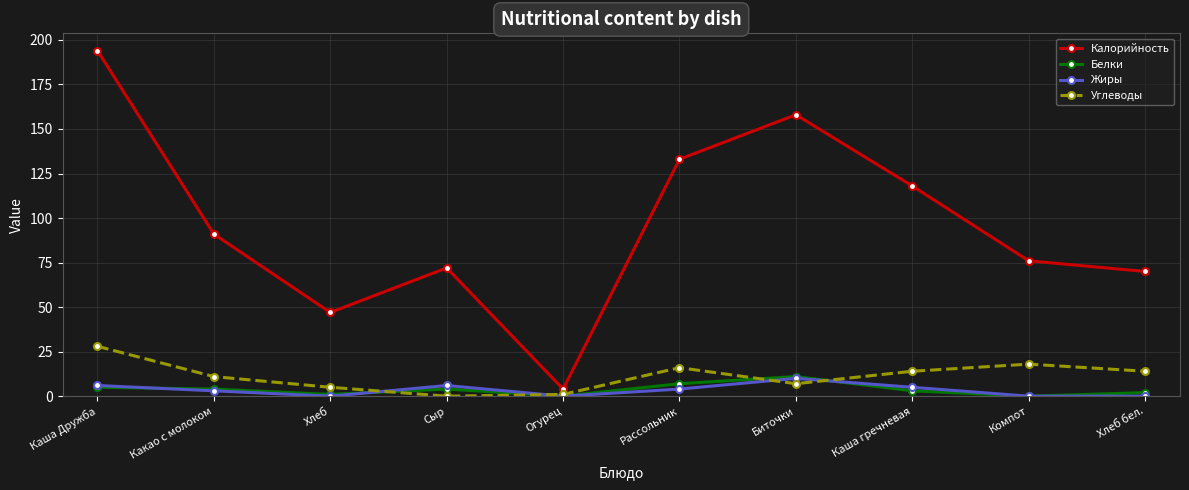

Where does the Белки series first go above 4?

Каша Дружба